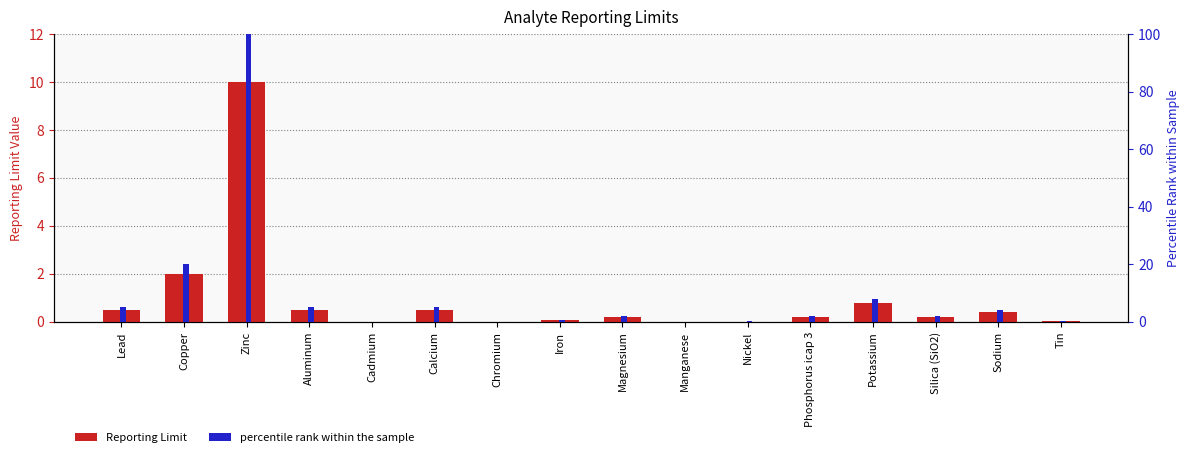

Rank the series by their maximum value, from lowest to highest.

Reporting Limit, percentile rank within the sample